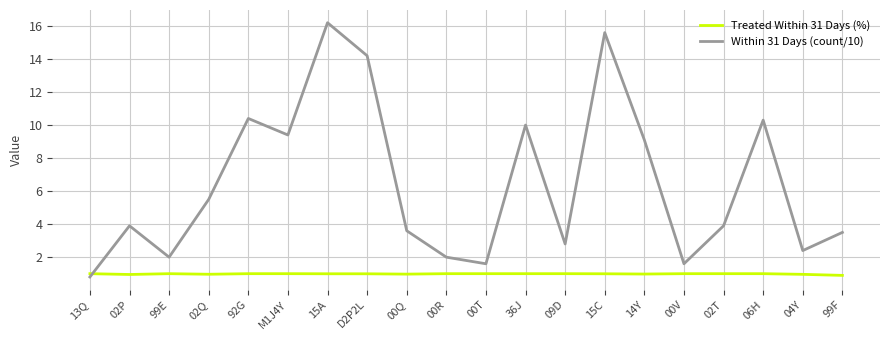

True or false: Treated Within 31 Days (%) and Within 31 Days (count/10) intersect in this chart.

True